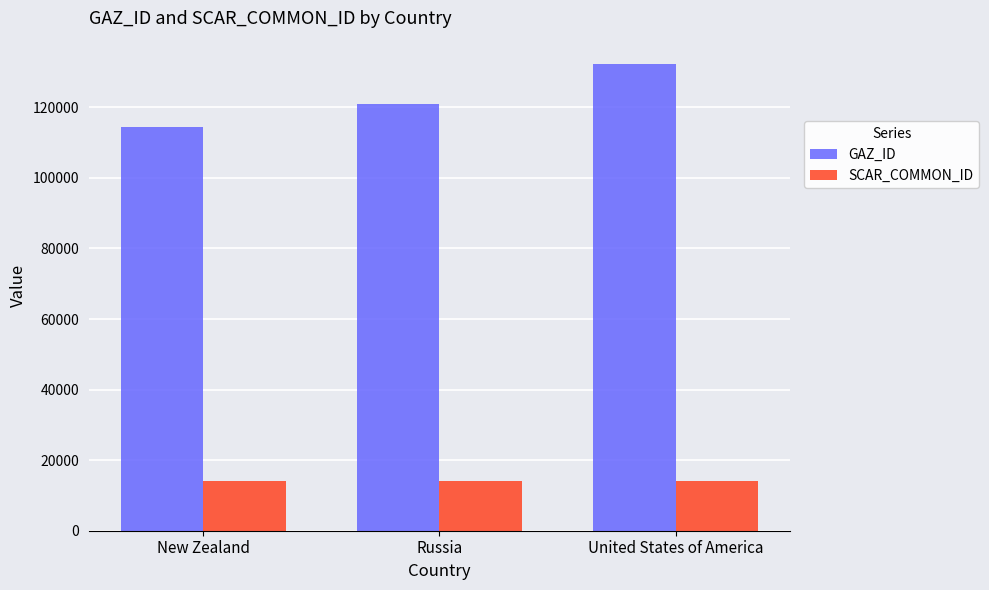

What is the label of the 2nd bar from the left?

Russia